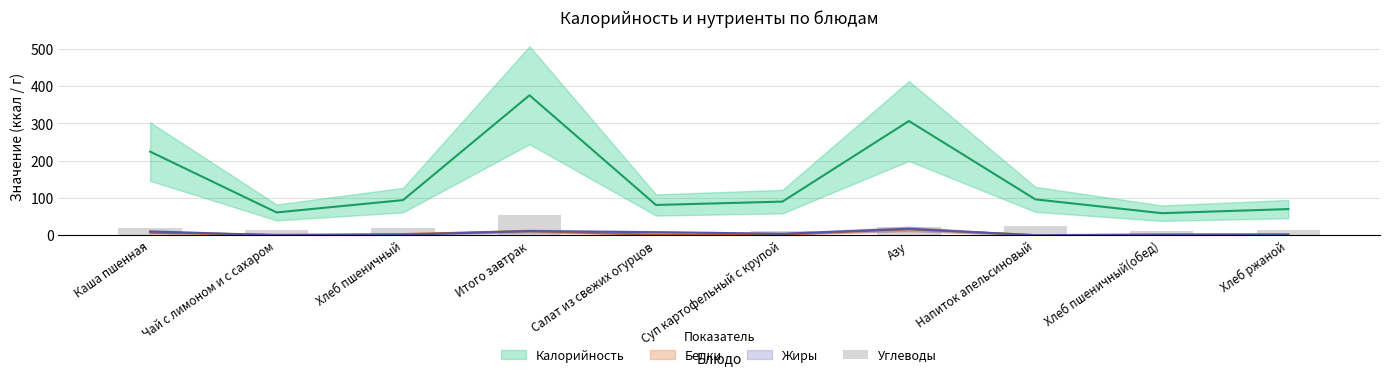

At which label does the data first exceed 18?

Хлеб пшеничный